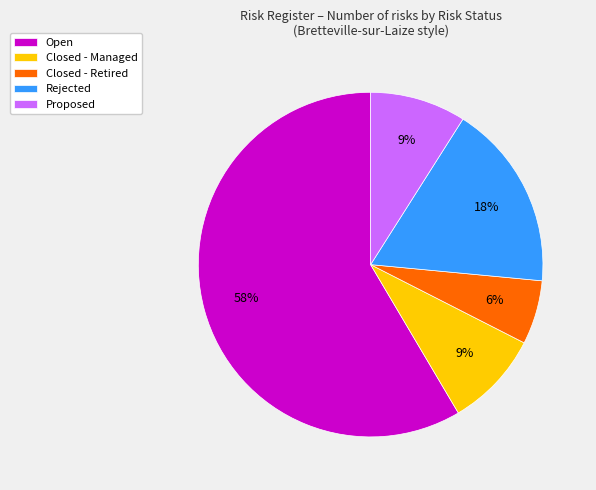

Does Open account for over 50% of the chart?

Yes